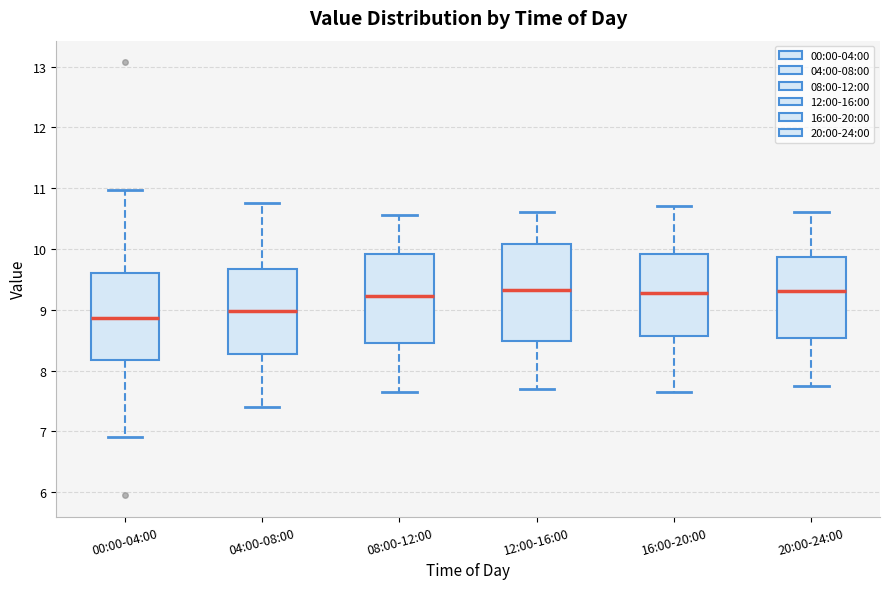

Reading left to right, transcribe this box plot: for each box, give where its median line is, the range the box spans, and where its two whiskers end, as read against the y-axis. The values are not printed on the chart, so give them approximately, as read against the axis.

00:00-04:00: median 8.9, box 8.2 to 9.6, whiskers 6.9 to 11.0
04:00-08:00: median 9.0, box 8.3 to 9.7, whiskers 7.4 to 10.8
08:00-12:00: median 9.2, box 8.5 to 9.9, whiskers 7.7 to 10.6
12:00-16:00: median 9.3, box 8.5 to 10.1, whiskers 7.7 to 10.6
16:00-20:00: median 9.3, box 8.6 to 9.9, whiskers 7.7 to 10.7
20:00-24:00: median 9.3, box 8.5 to 9.9, whiskers 7.8 to 10.6